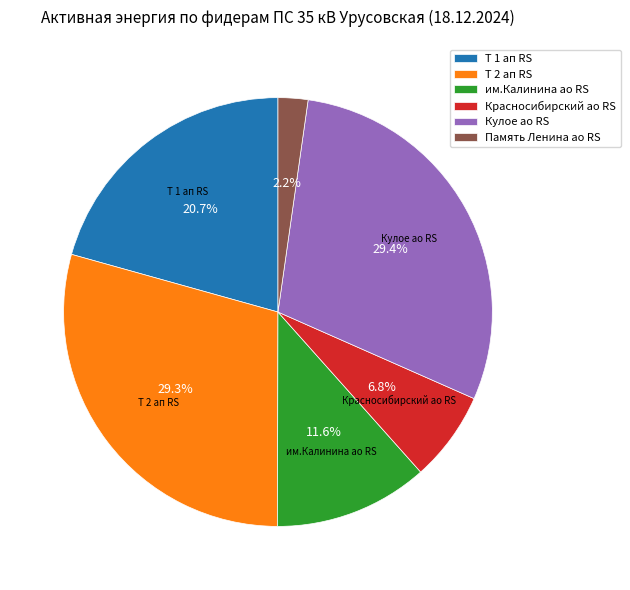

Is Память Ленина ао RS the majority of the pie?

No